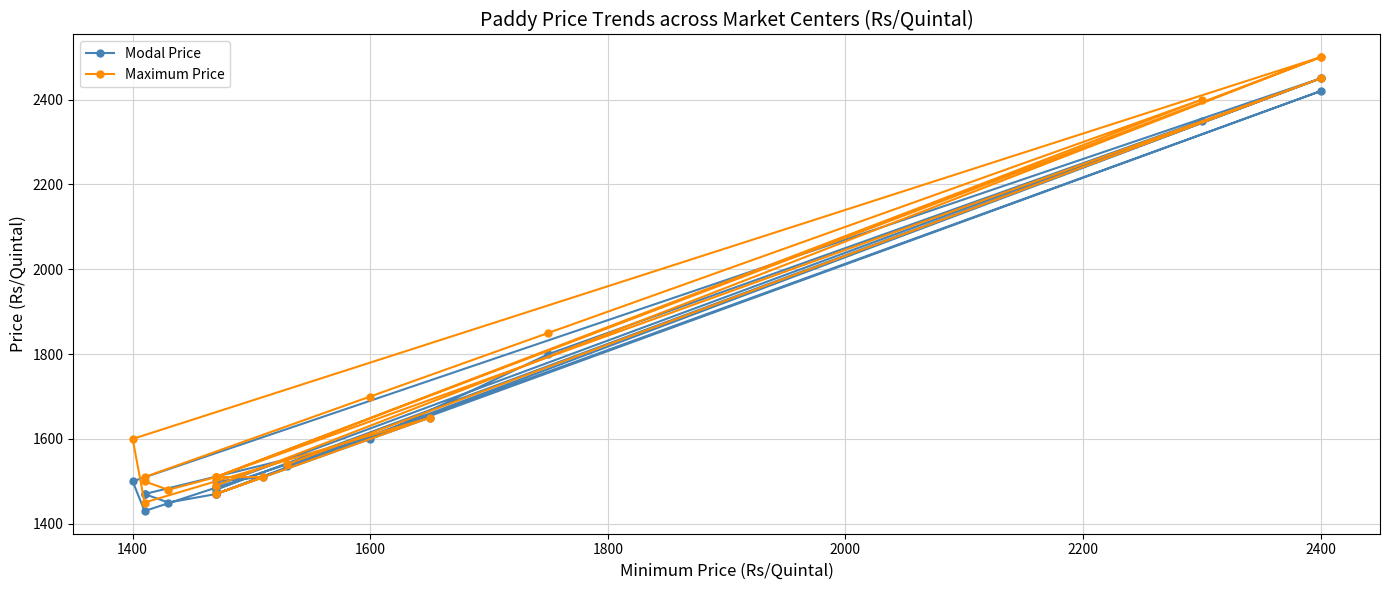

What value does the Maximum Price series have at 2400?

2500